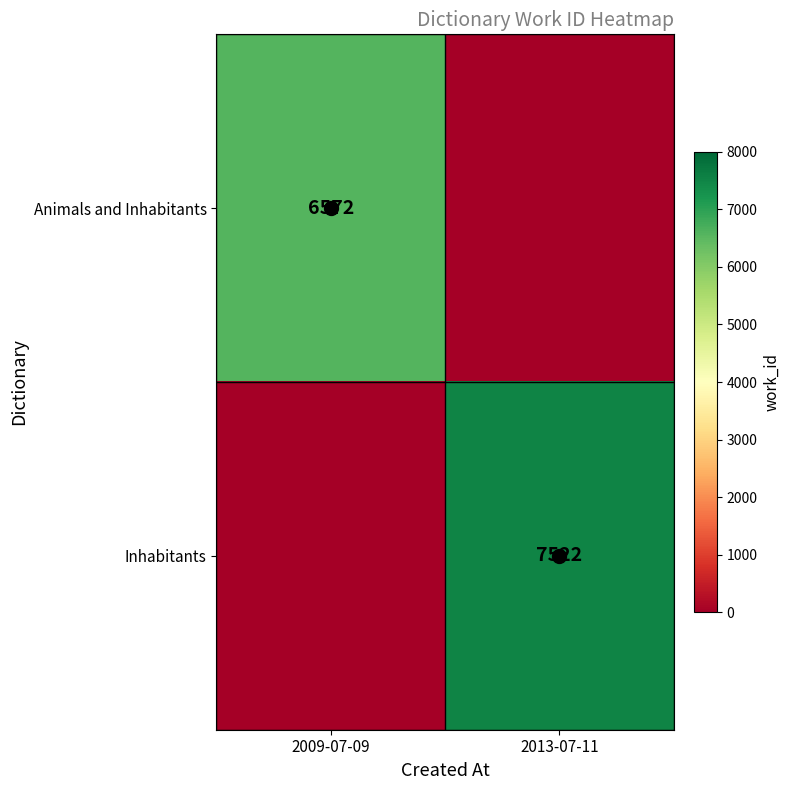

At which label is Animals and Inhabitants closest to 3286?

2009-07-09